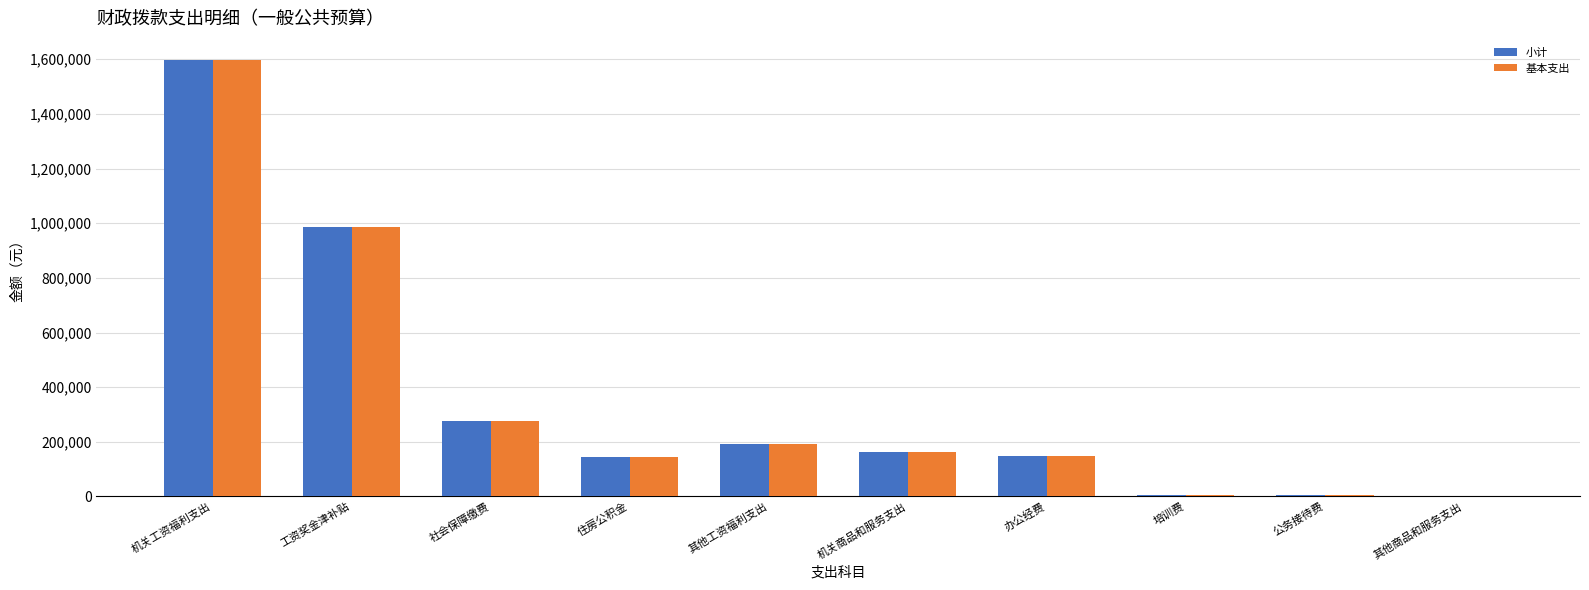

How many groups of bars are there?

10